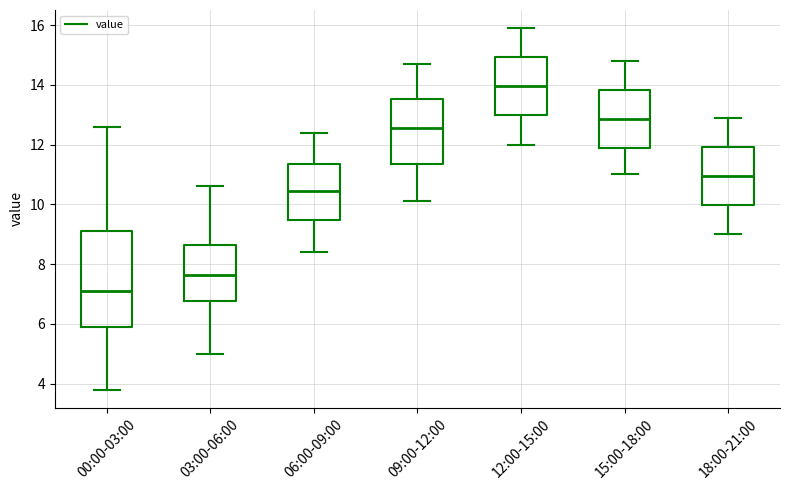

Comparing the boxes themselves (not the whiskers), which one is the tallest?

00:00-03:00